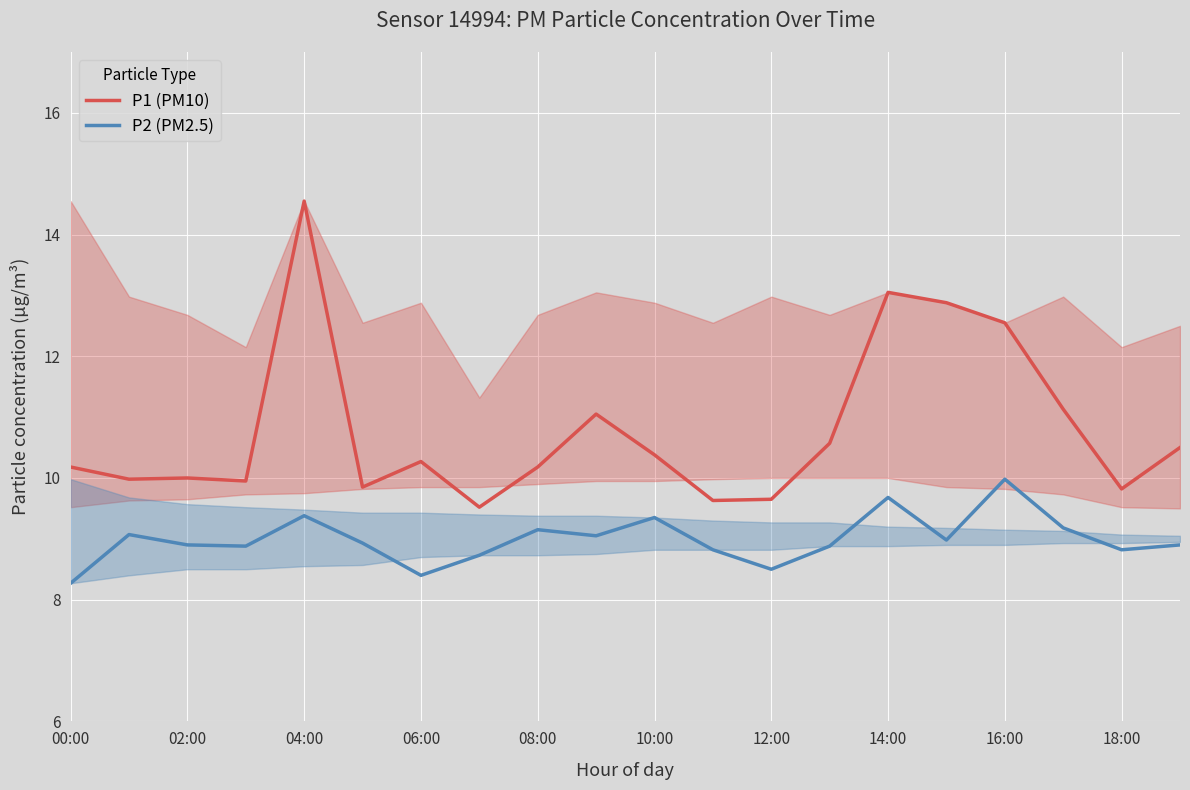

Rank the series at 11 from highest to lowest value.

P1 (PM10), P2 (PM2.5)